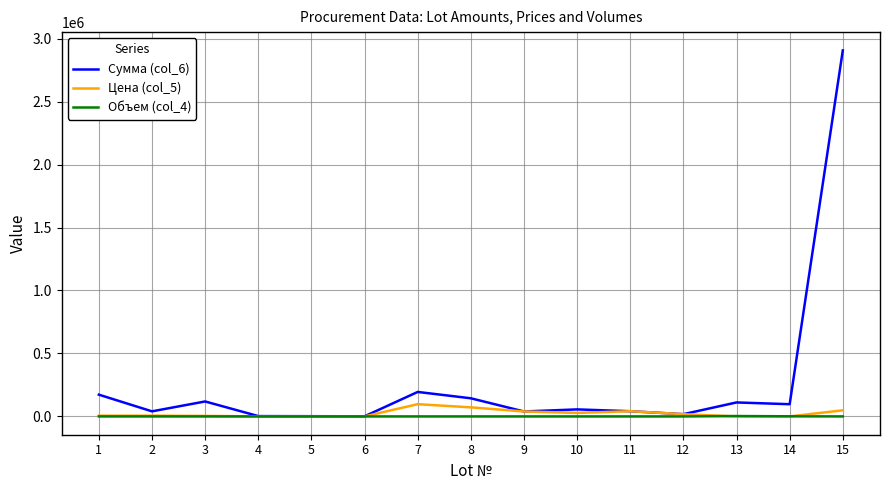

What is the spread (max minus min) of values at 9?

39383